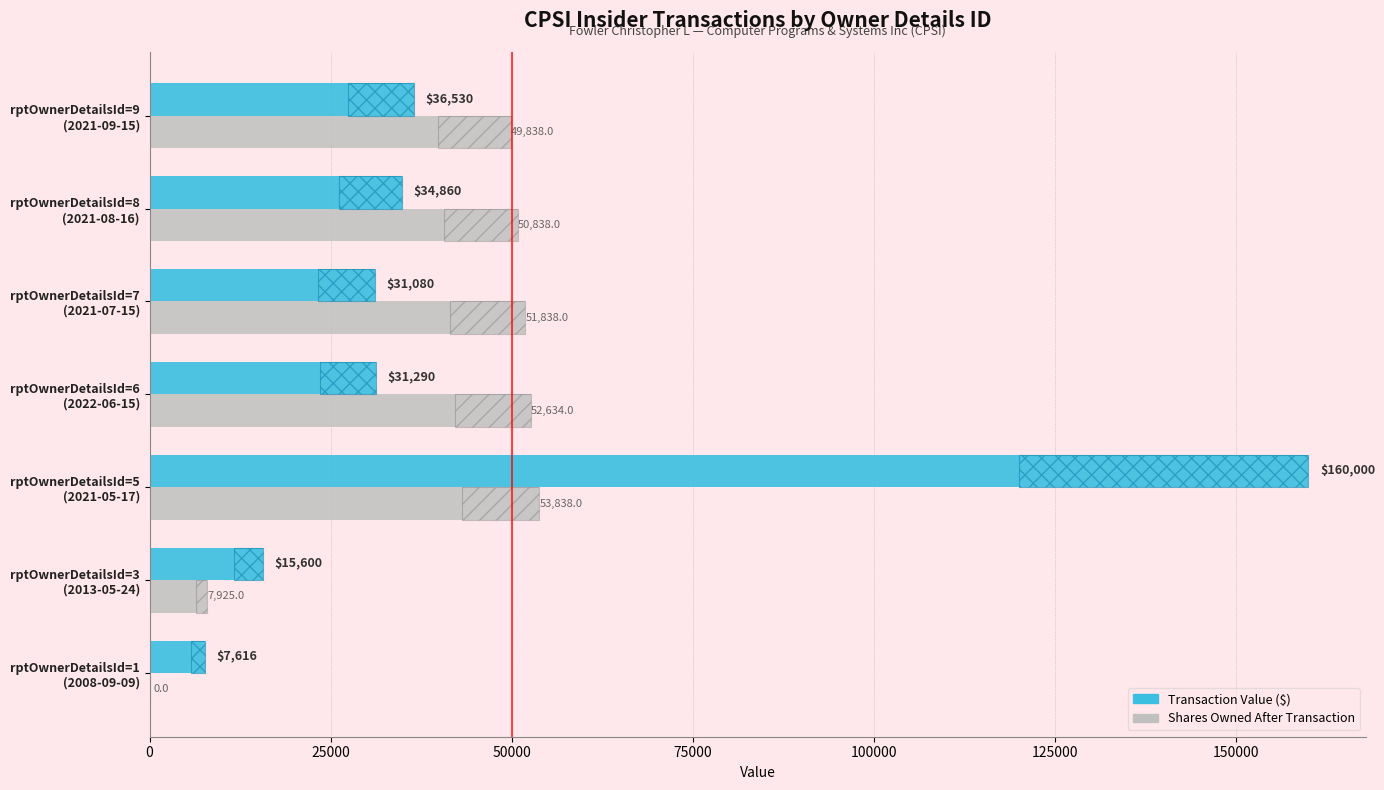

What is the spread (max minus min) of values at rptOwnerDetailsId=6 (2022-06-15)?

44811.5